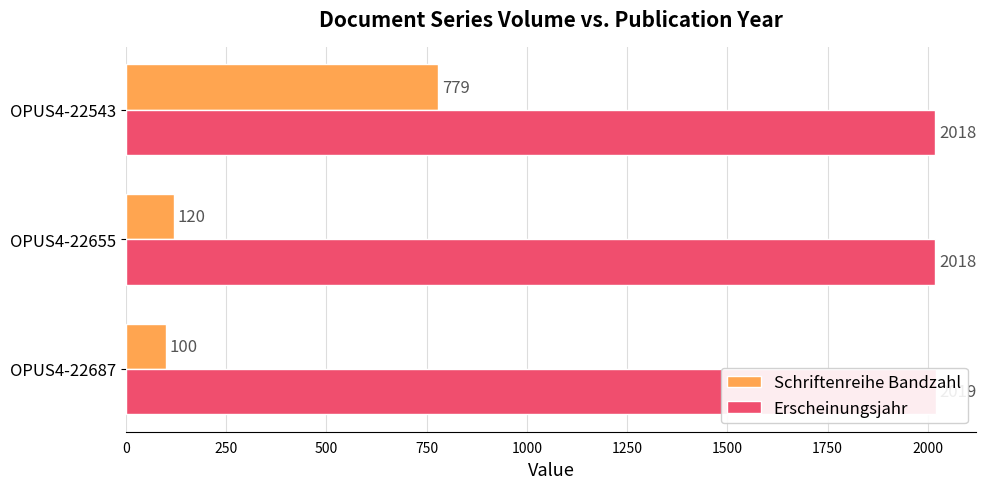

What is the value of the Schriftenreihe Bandzahl bar at the 1st from the left?

100